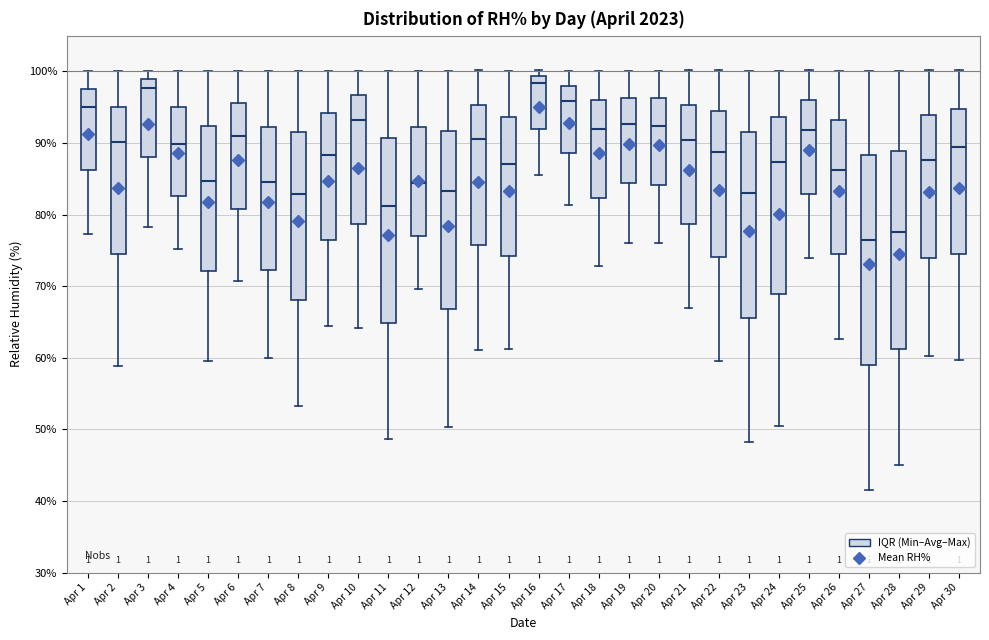

Reading left to right, transcribe this box plot: for each box, give where its median line is, the range the box spans, and where its two whiskers end, as read against the y-axis. The values are not printed on the chart, so give them approximately, as read against the axis.

Apr 1: median 95, box 86 to 98, whiskers 77 to 100
Apr 2: median 90, box 74 to 95, whiskers 59 to 100
Apr 3: median 98, box 88 to 99, whiskers 78 to 100
Apr 4: median 90, box 83 to 95, whiskers 75 to 100
Apr 5: median 85, box 72 to 92, whiskers 60 to 100
Apr 6: median 91, box 81 to 96, whiskers 71 to 100
Apr 7: median 85, box 72 to 92, whiskers 60 to 100
Apr 8: median 83, box 68 to 92, whiskers 53 to 100
Apr 9: median 88, box 76 to 94, whiskers 65 to 100
Apr 10: median 93, box 79 to 97, whiskers 64 to 100
Apr 11: median 81, box 65 to 91, whiskers 49 to 100
Apr 12: median 84, box 77 to 92, whiskers 70 to 100
Apr 13: median 83, box 67 to 92, whiskers 50 to 100
Apr 14: median 91, box 76 to 95, whiskers 61 to 100
Apr 15: median 87, box 74 to 94, whiskers 61 to 100
Apr 16: median 98, box 92 to 99, whiskers 86 to 100
Apr 17: median 96, box 89 to 98, whiskers 81 to 100
Apr 18: median 92, box 82 to 96, whiskers 73 to 100
Apr 19: median 93, box 84 to 96, whiskers 76 to 100
Apr 20: median 92, box 84 to 96, whiskers 76 to 100
Apr 21: median 90, box 79 to 95, whiskers 67 to 100
Apr 22: median 89, box 74 to 95, whiskers 60 to 100
Apr 23: median 83, box 66 to 92, whiskers 48 to 100
Apr 24: median 87, box 69 to 94, whiskers 51 to 100
Apr 25: median 92, box 83 to 96, whiskers 74 to 100
Apr 26: median 86, box 75 to 93, whiskers 63 to 100
Apr 27: median 77, box 59 to 88, whiskers 42 to 100
Apr 28: median 78, box 61 to 89, whiskers 45 to 100
Apr 29: median 88, box 74 to 94, whiskers 60 to 100
Apr 30: median 89, box 75 to 95, whiskers 60 to 100